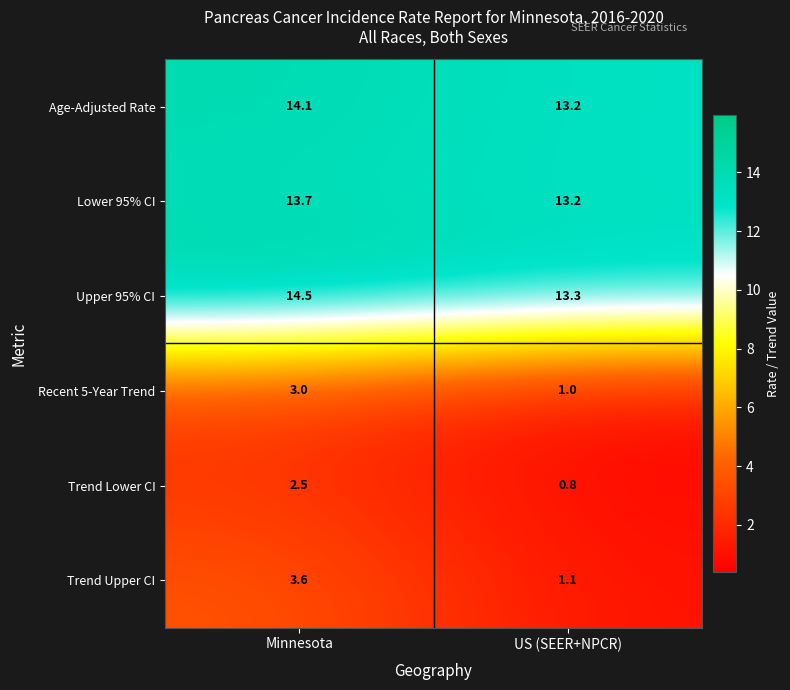

Which category has the lowest value in the Lower 95% CI series?

US (SEER+NPCR)